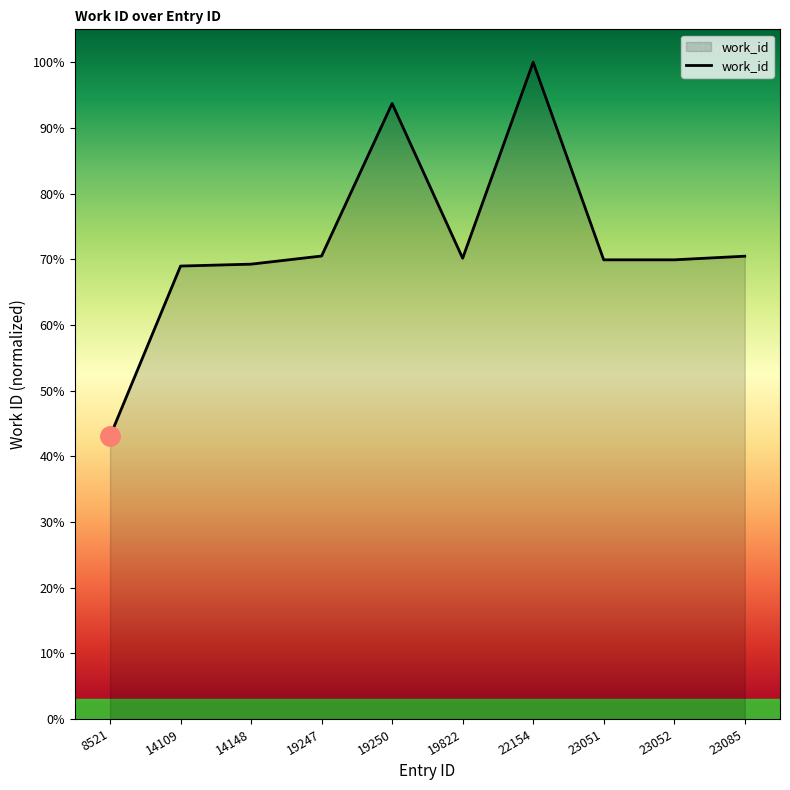

Is this an area chart (filled region under the line)?

Yes